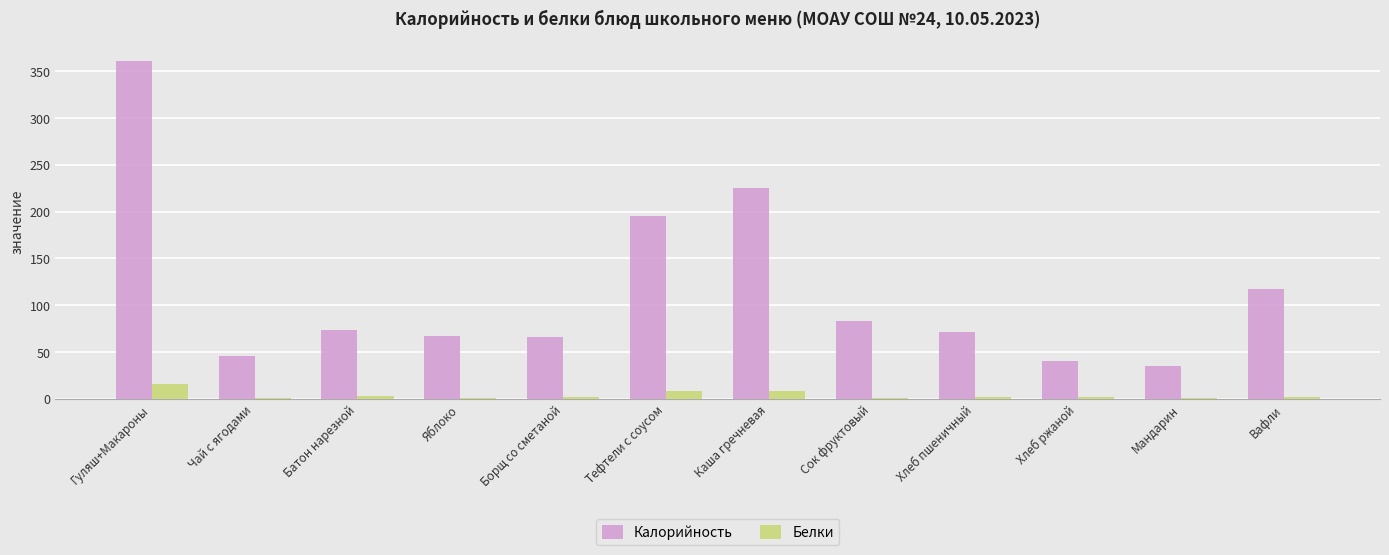

How many values in the Белки series exceed 1?

8